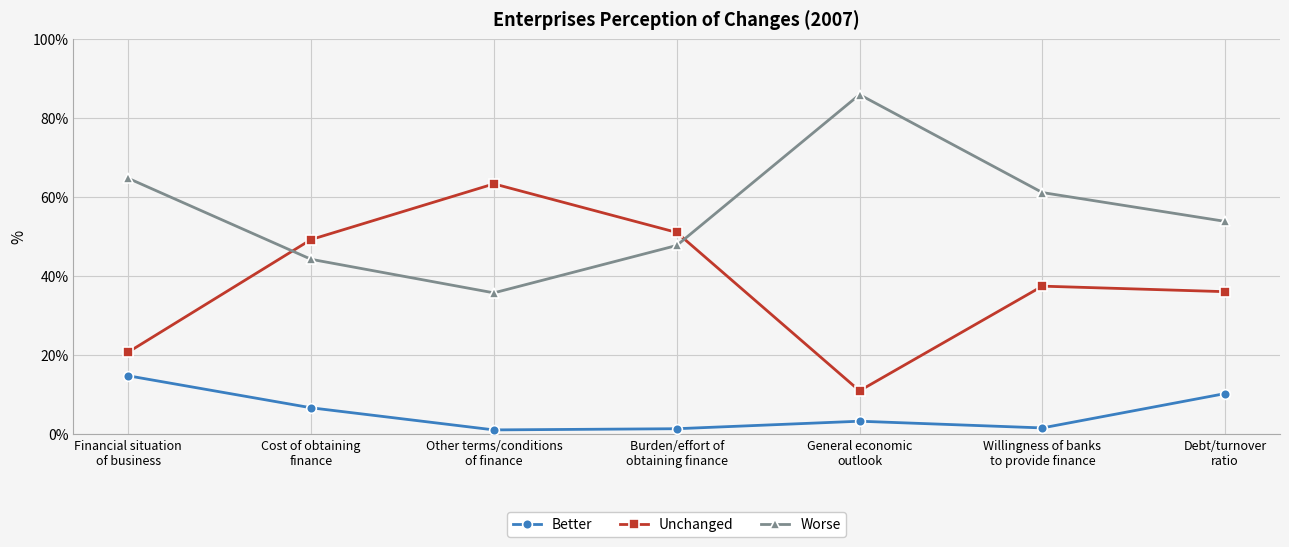

What is the value of the Better point at the 4th from the left?

1.3